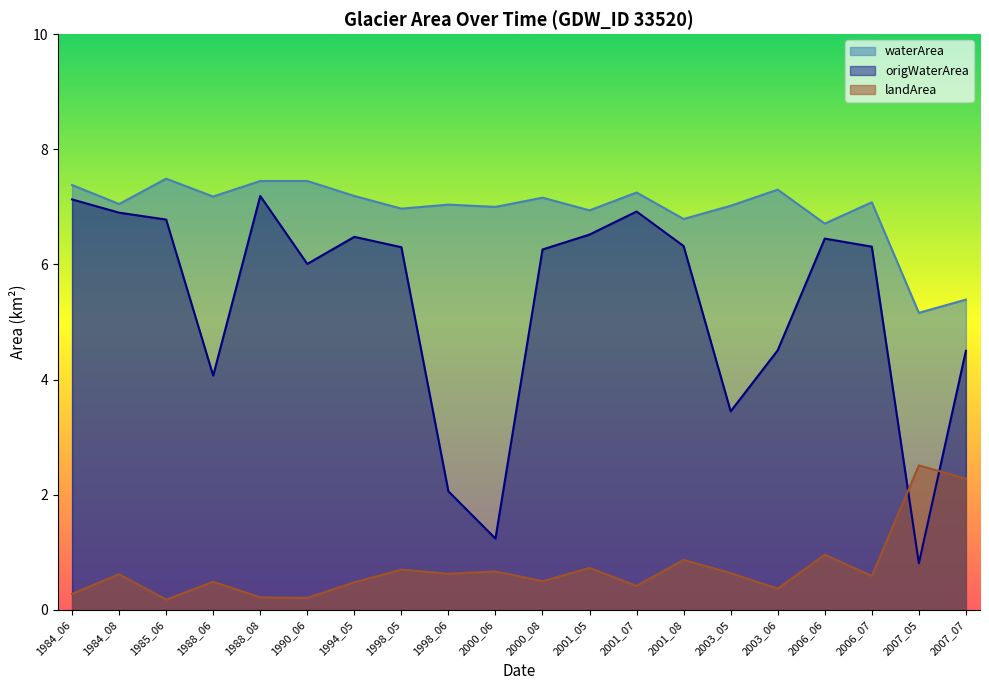

Is it true that waterArea equals 7.4 at 1984_06?

True